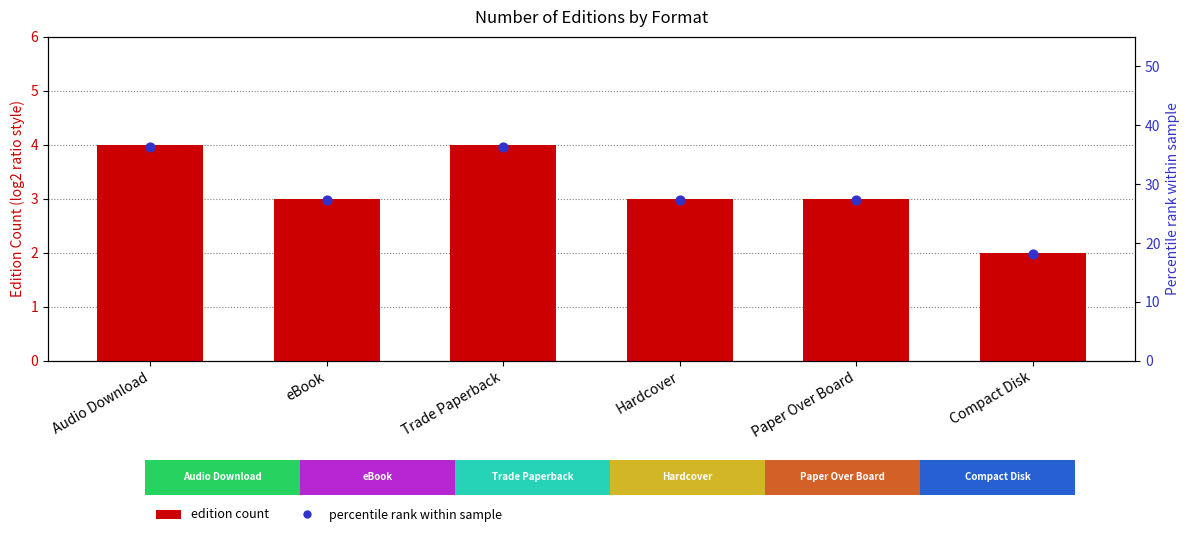

Which series contains the lowest Y value?

Edition count